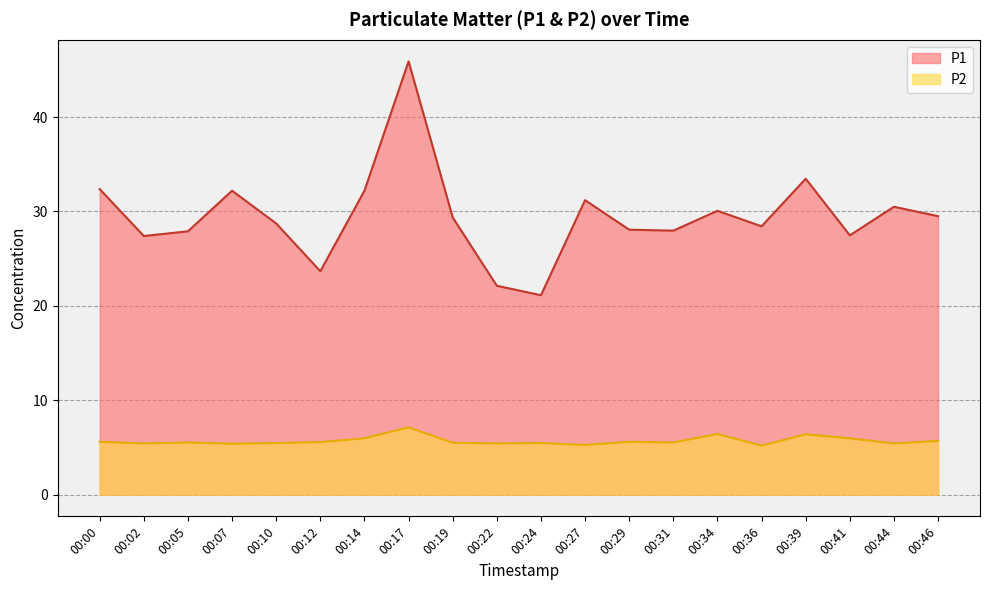

List the series in order of their overall mean, highest first.

P1, P2